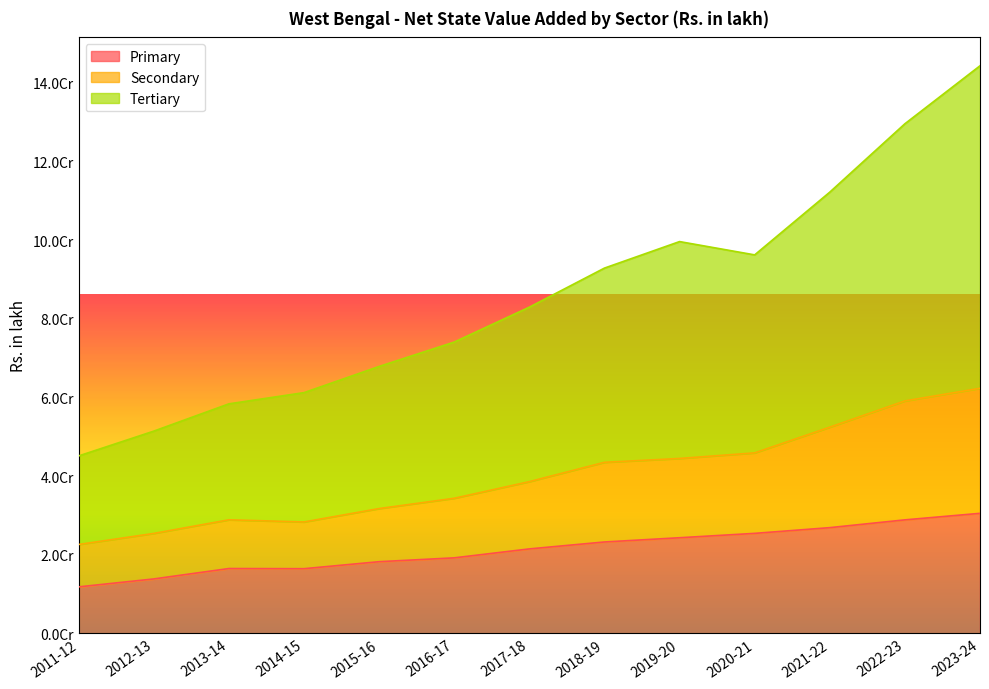

Where is Primary nearest to the value 21159700?

2017-18